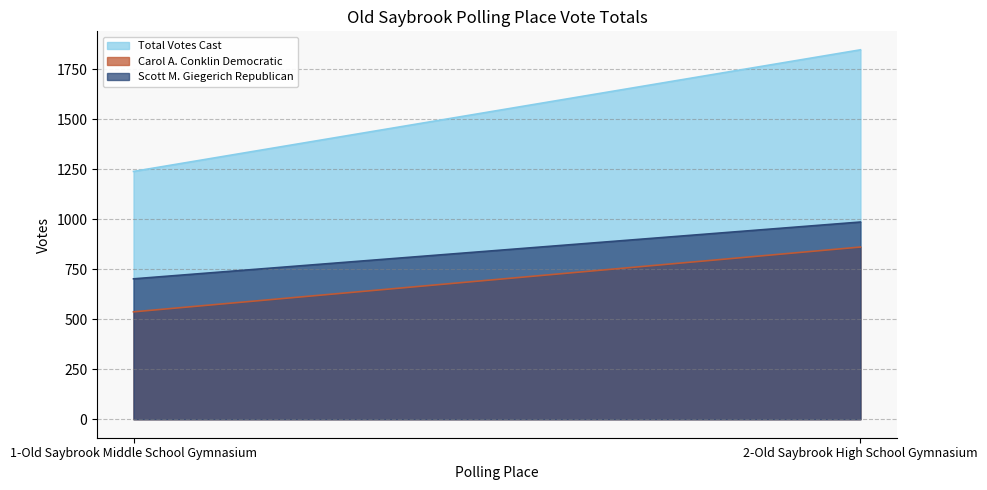

What is the difference between the maximum and minimum values in the Scott M. Giegerich Republican series?

284